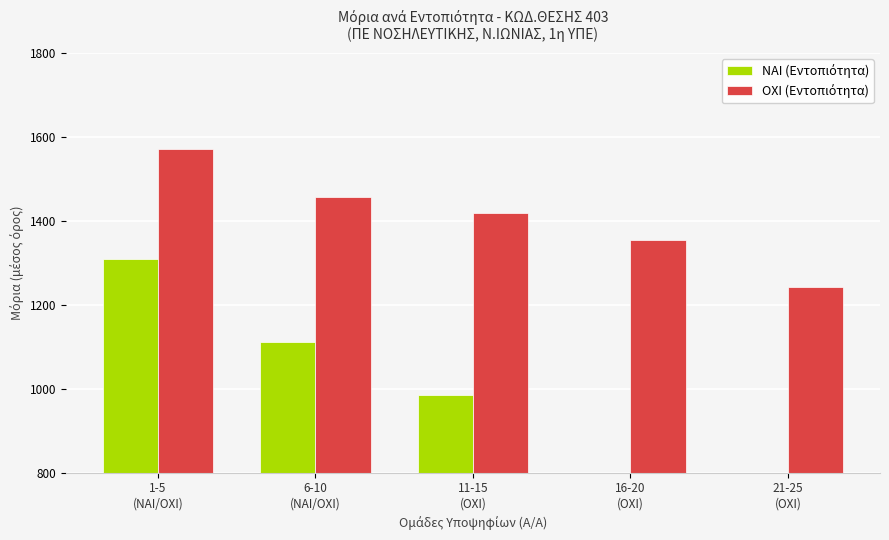

At how many categories does at least one series exceed 1199?

5